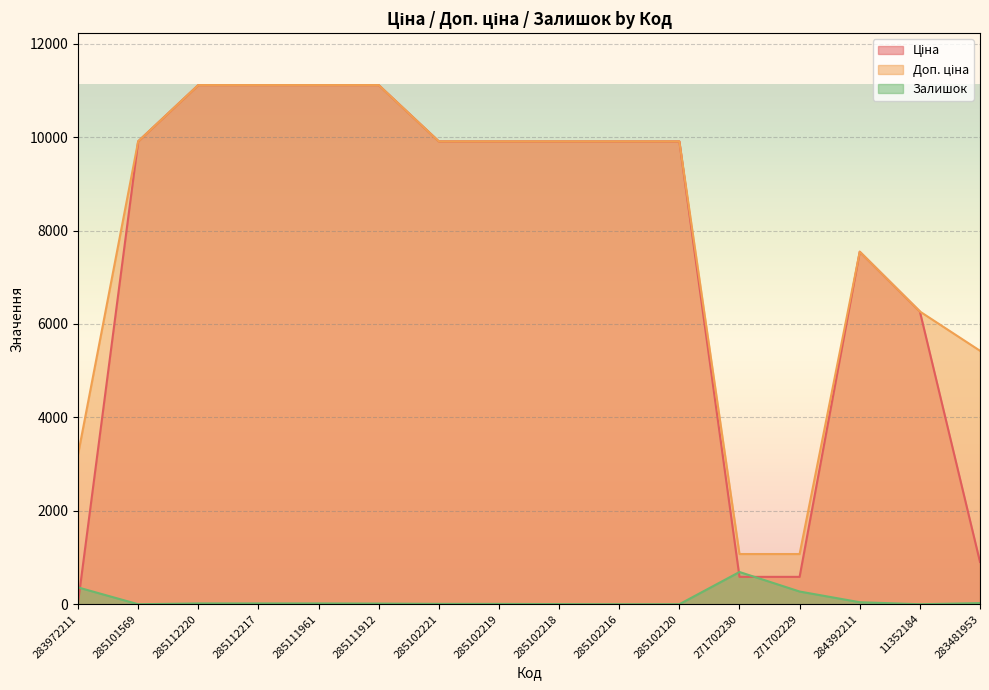

Which series has the largest range (max minus min)?

Ціна